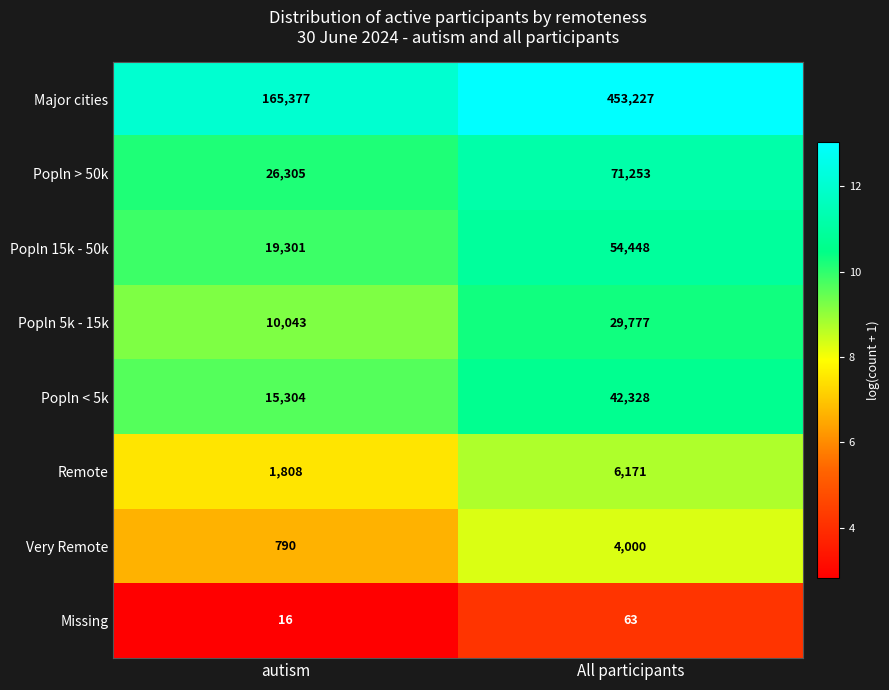

Where is Popln > 50k nearest to the value 48779?

autism